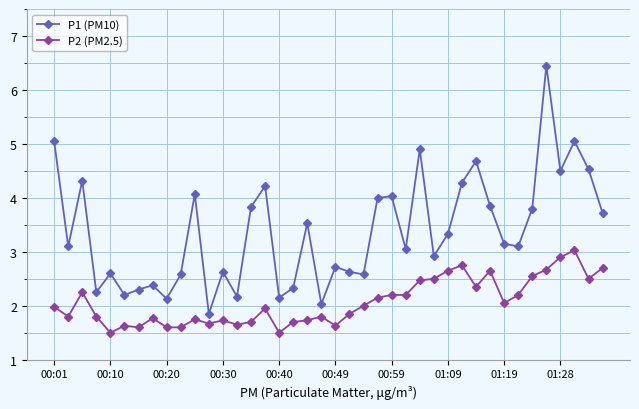

Which series has the largest range (max minus min)?

P1 (PM10)